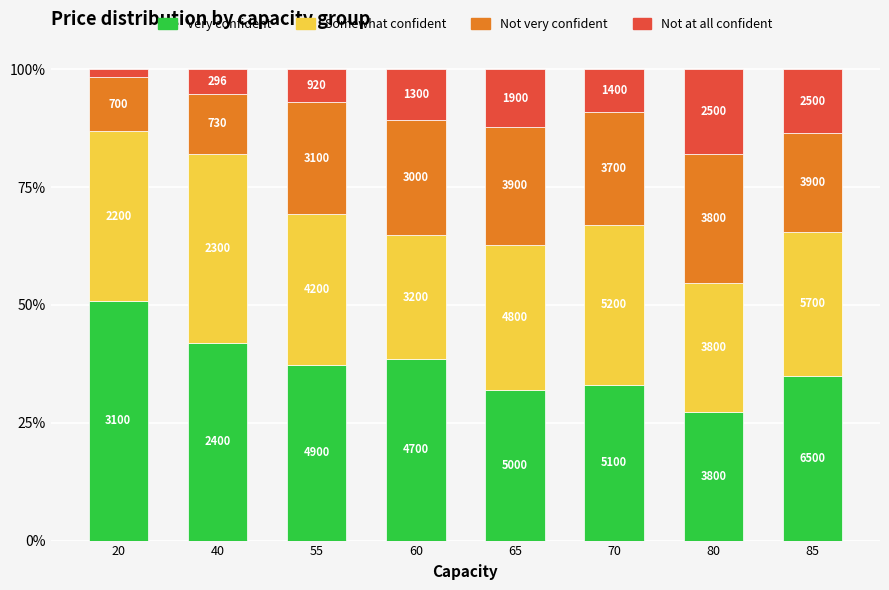

Which has a higher value, 55 or 85?

55